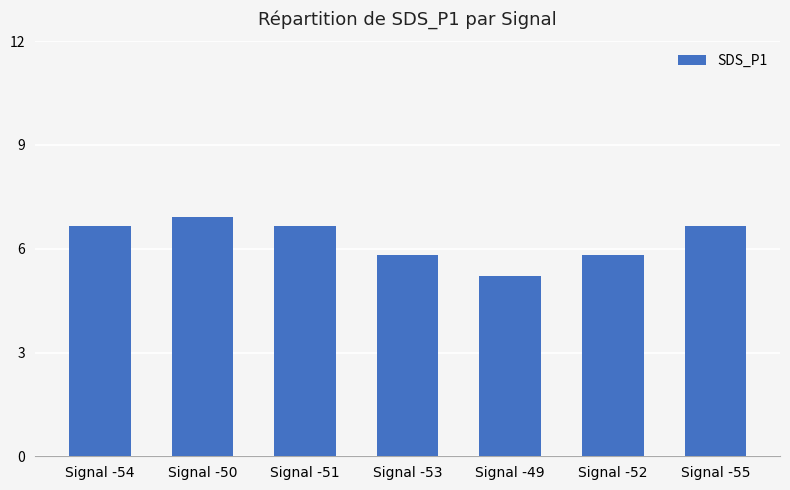

True or false: the data shows 3.3 at Signal -53.

False